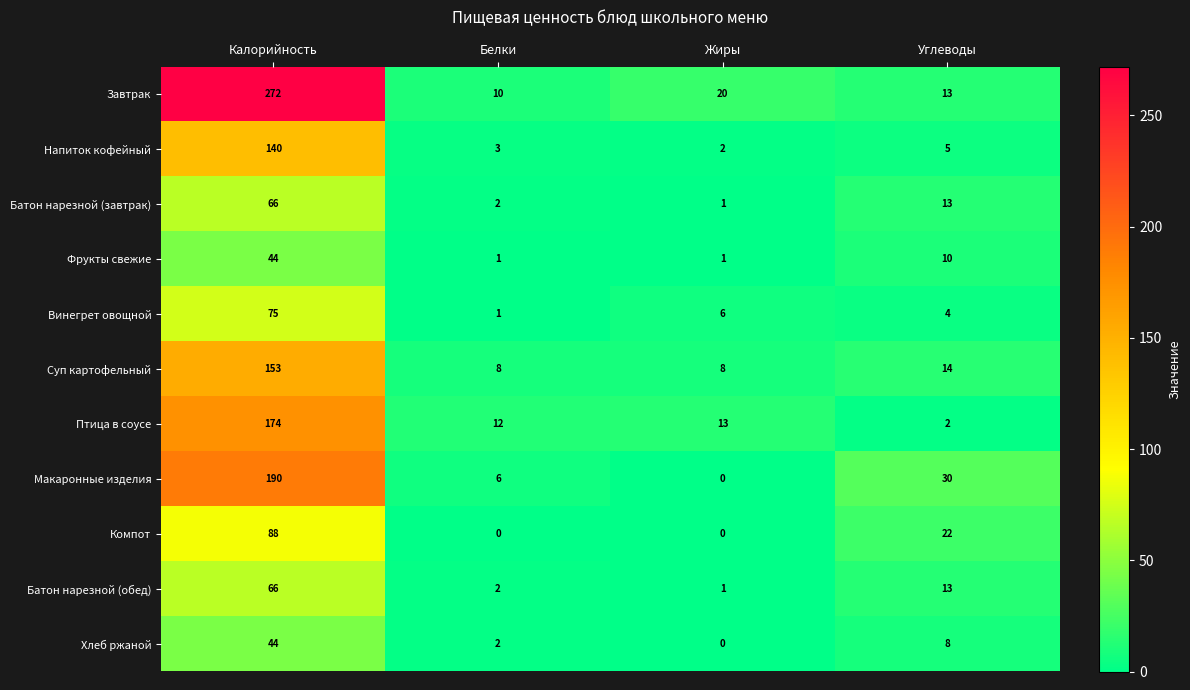

What is the maximum value shown in the chart?

272